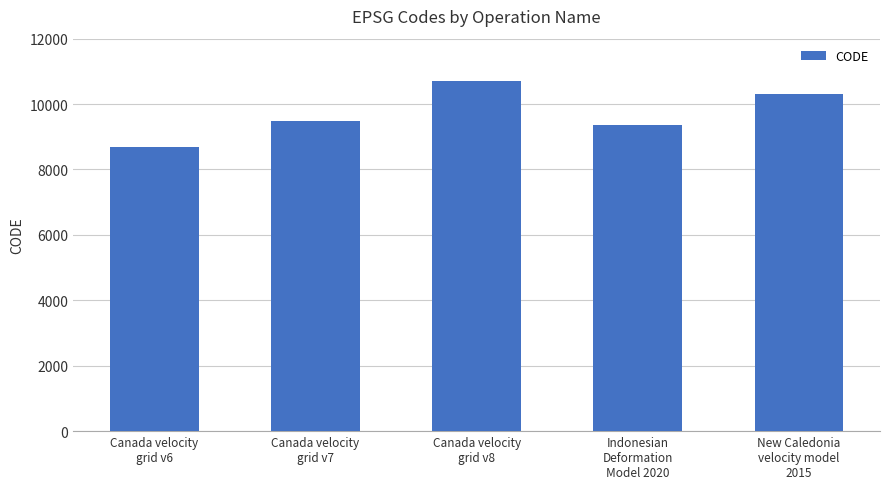

What is the difference between the second highest and second lowest values?

948